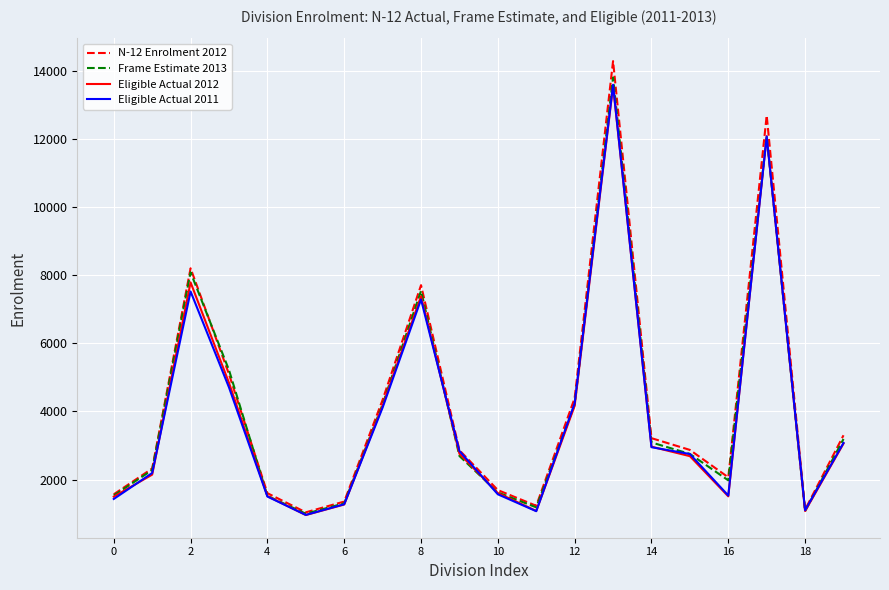

How many interior local peaks does the Eligible Actual 2011 series have?

4